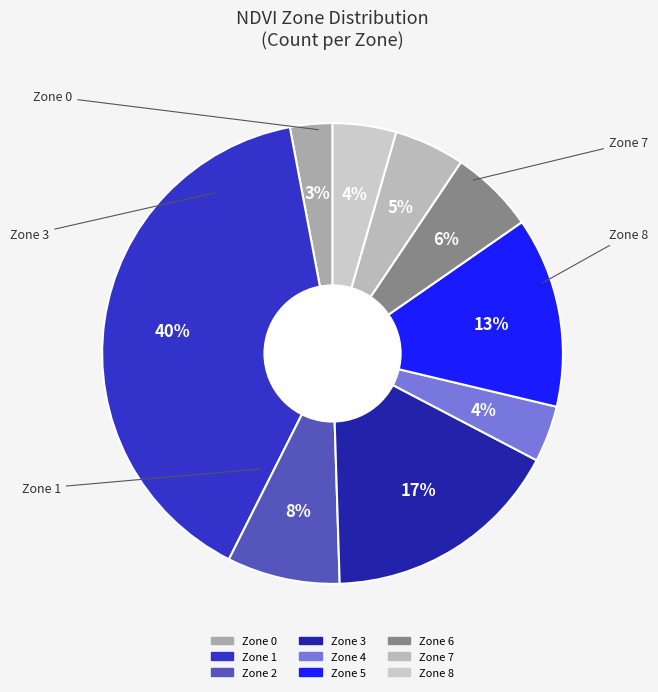

Approximately how many times larger is the value at Zone 4 compared to Zone 0?

1.3